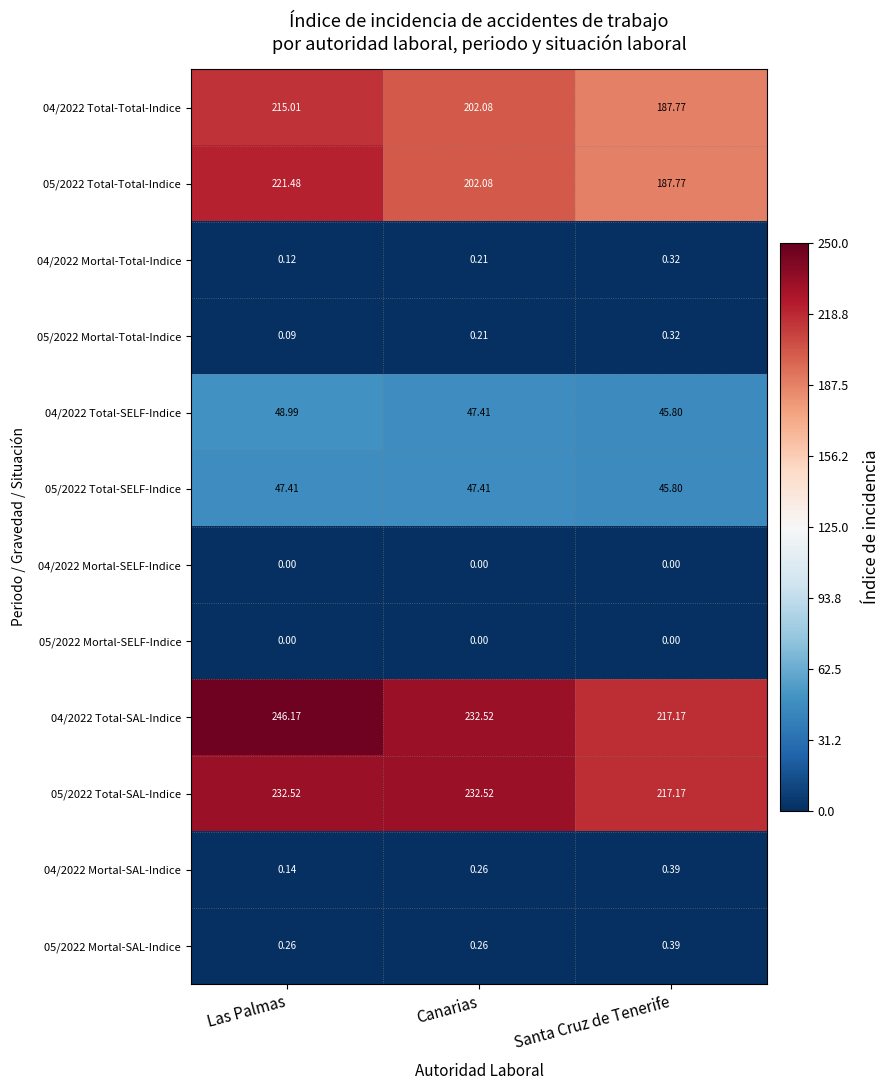

Between Las Palmas and Canarias, which series saw the biggest shift?

05/2022 Total-Total-Indice